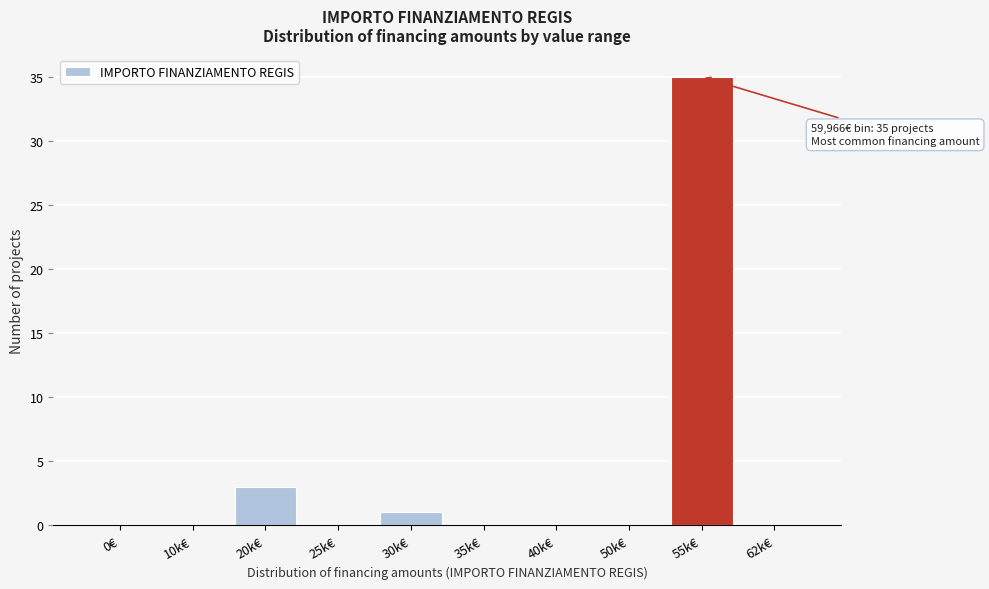

Reading right to left, list all the values displayed in this chart.

62k€=0	55k€=35	50k€=0	40k€=0	35k€=0	30k€=1	25k€=0	20k€=3	10k€=0	0€=0